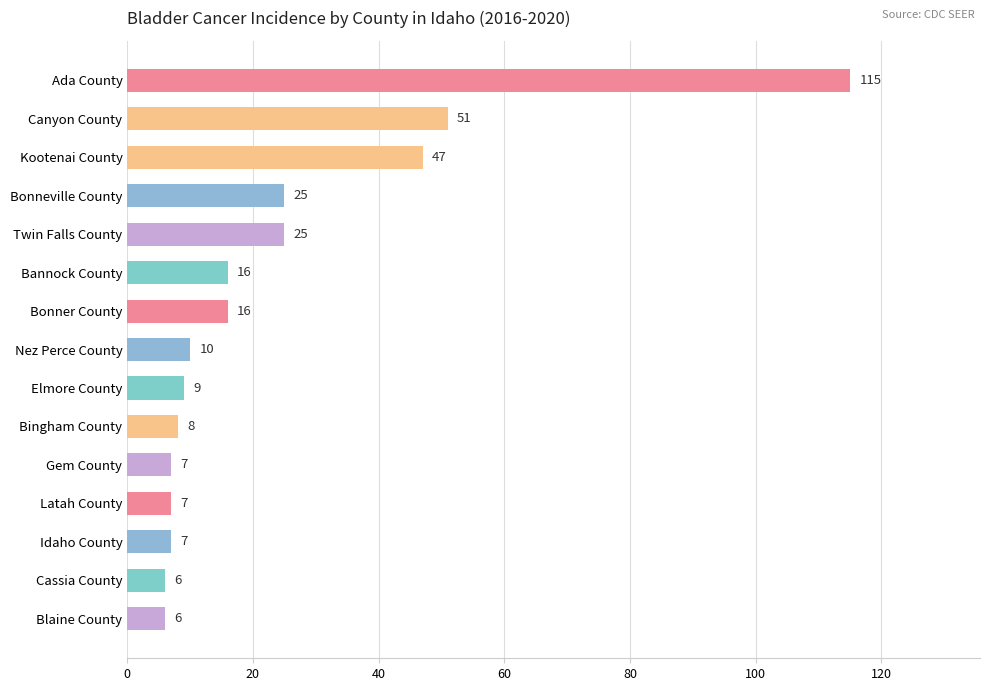

How many distinct data groups are displayed?

1